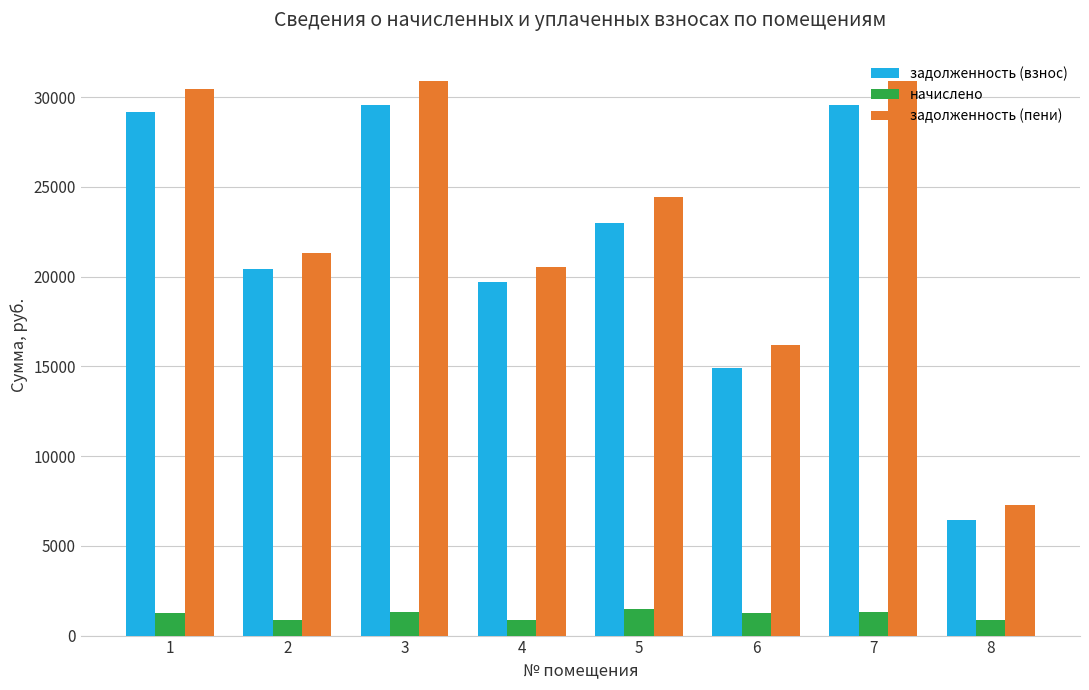

What is the approximate value of начислено at 2?

892.1